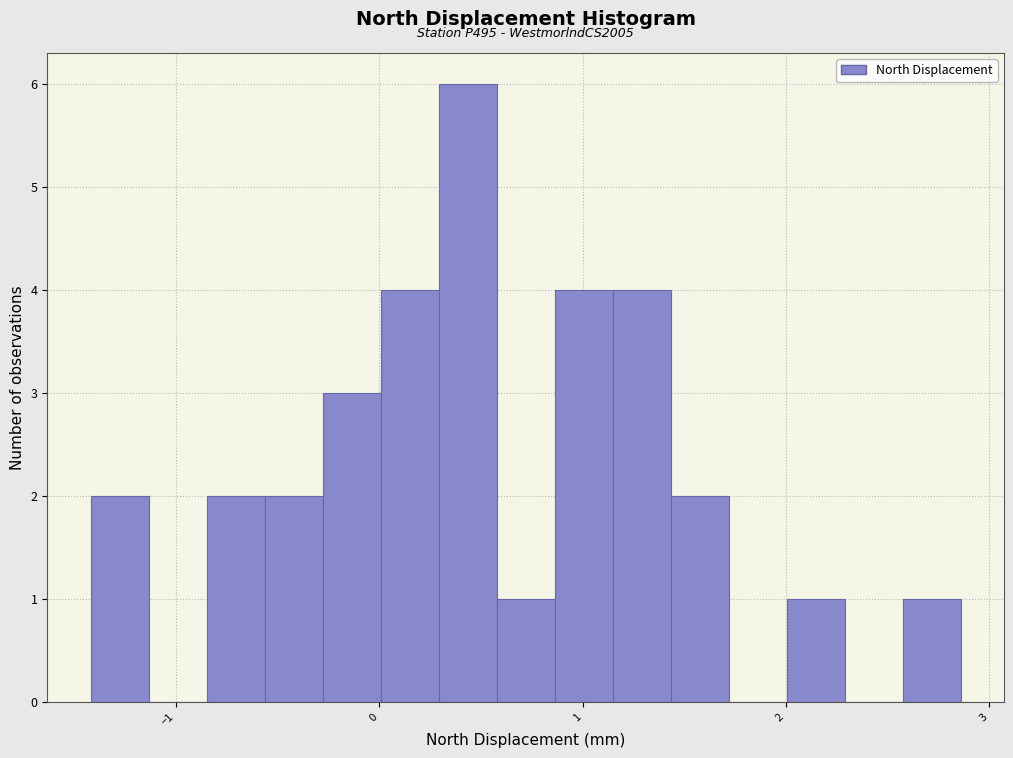

Read against the x-axis, roughly where is the centre of the tallest bar?

0.4